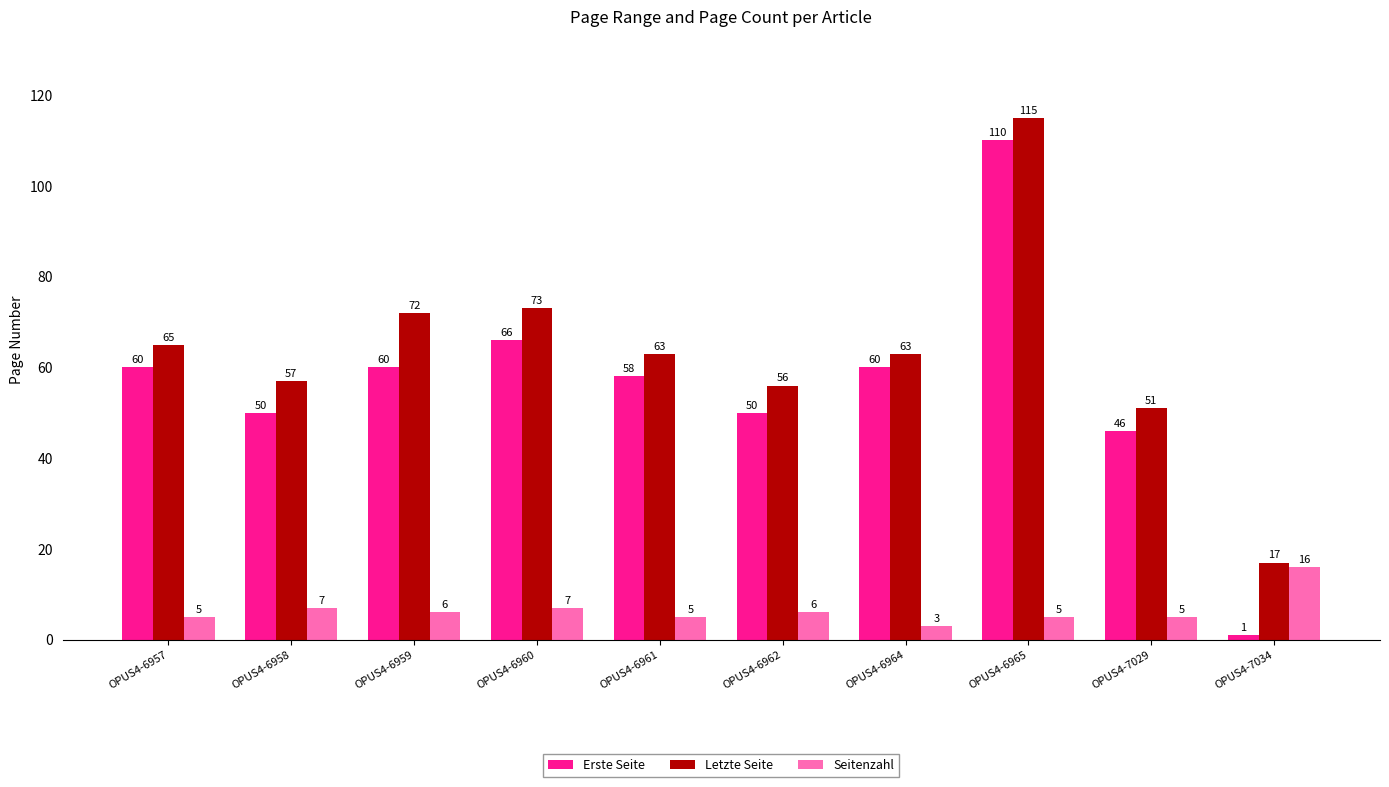

At which category is the sum across all series the highest?

OPUS4-6965